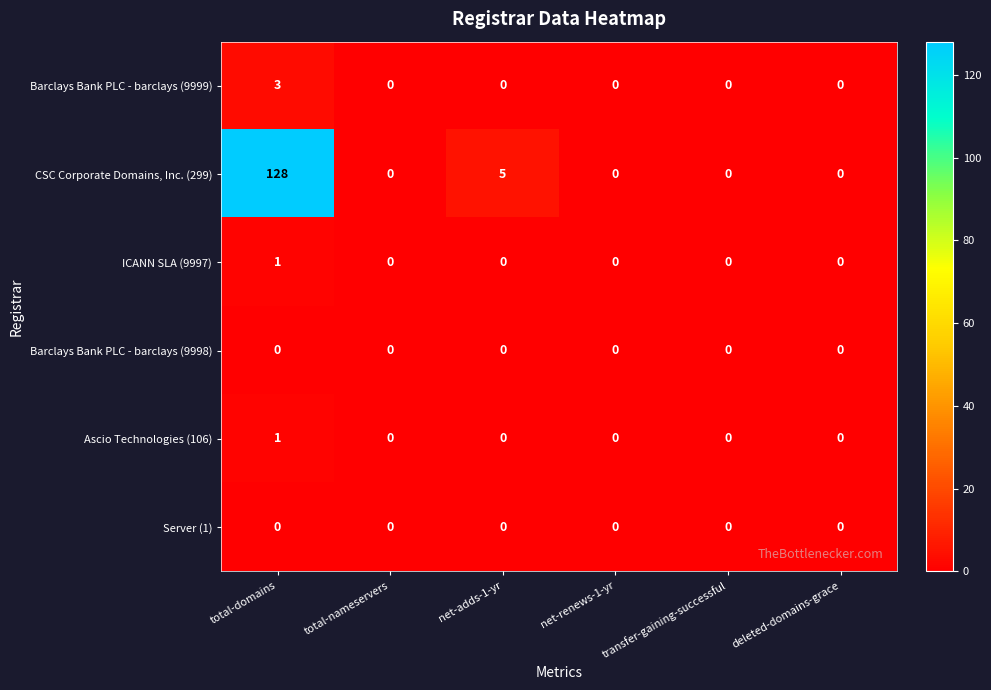

Which series has the largest total across all categories?

CSC Corporate Domains, Inc. (299)